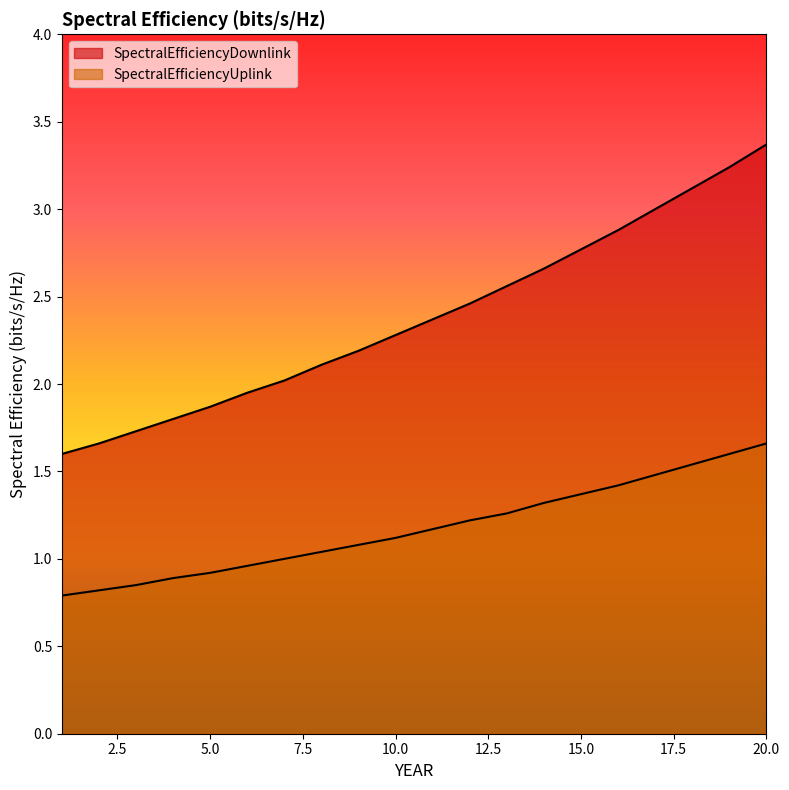

What value does the SpectralEfficiencyDownlink series have at 7?

2.0